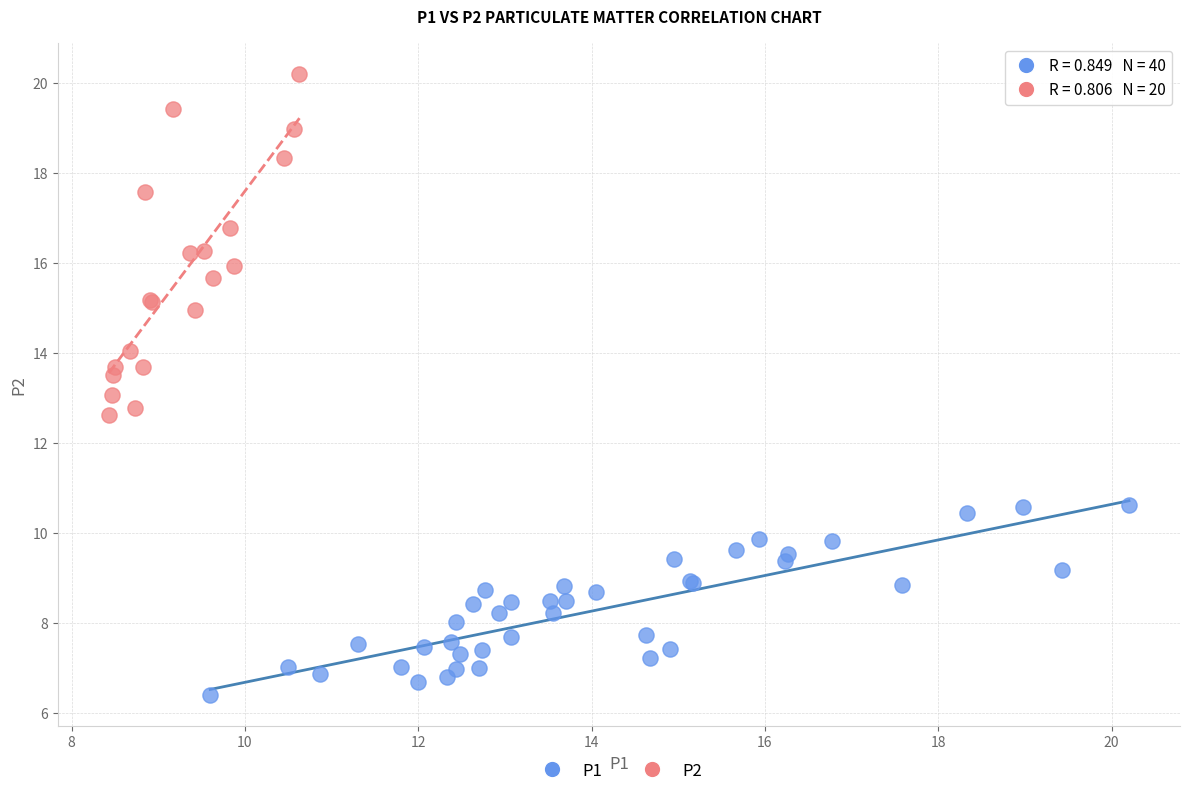

Which series contains the lowest Y value?

P1